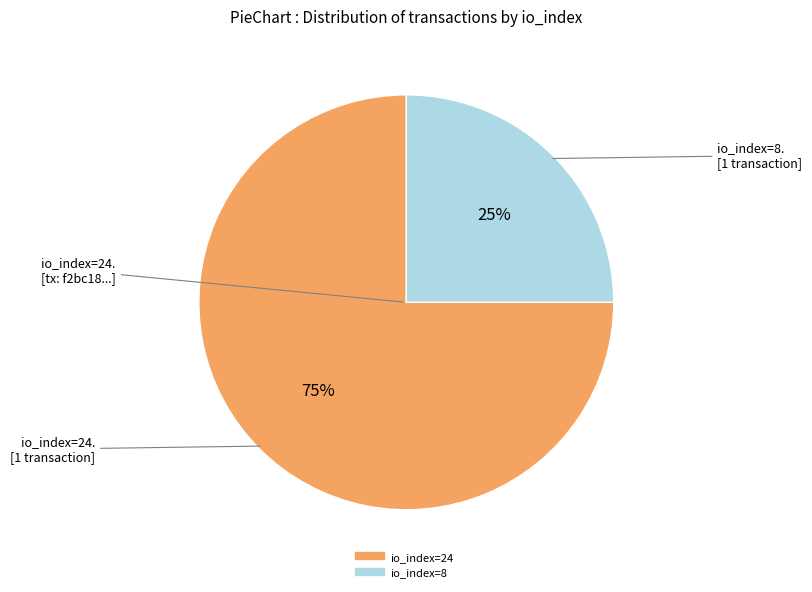

To the nearest percent, what portion does io_index=24 represent?

75%